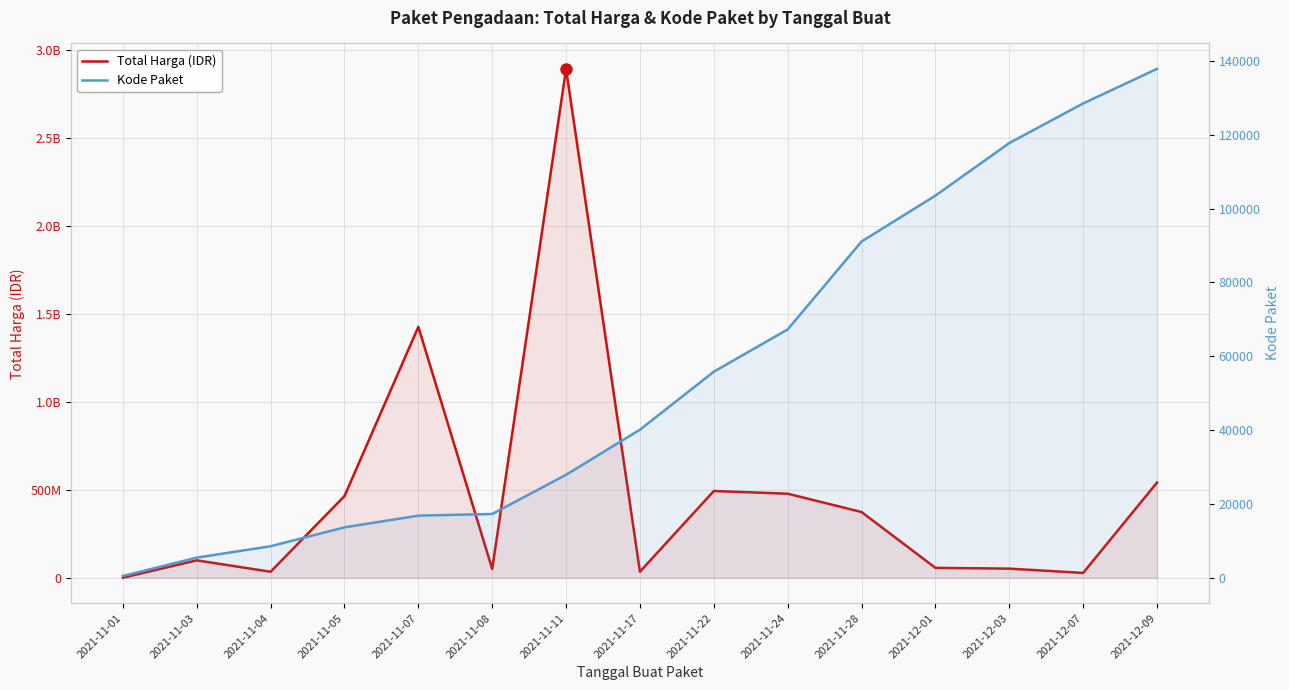

List the series in order of their peak value, lowest first.

Kode Paket, Total Harga (IDR)